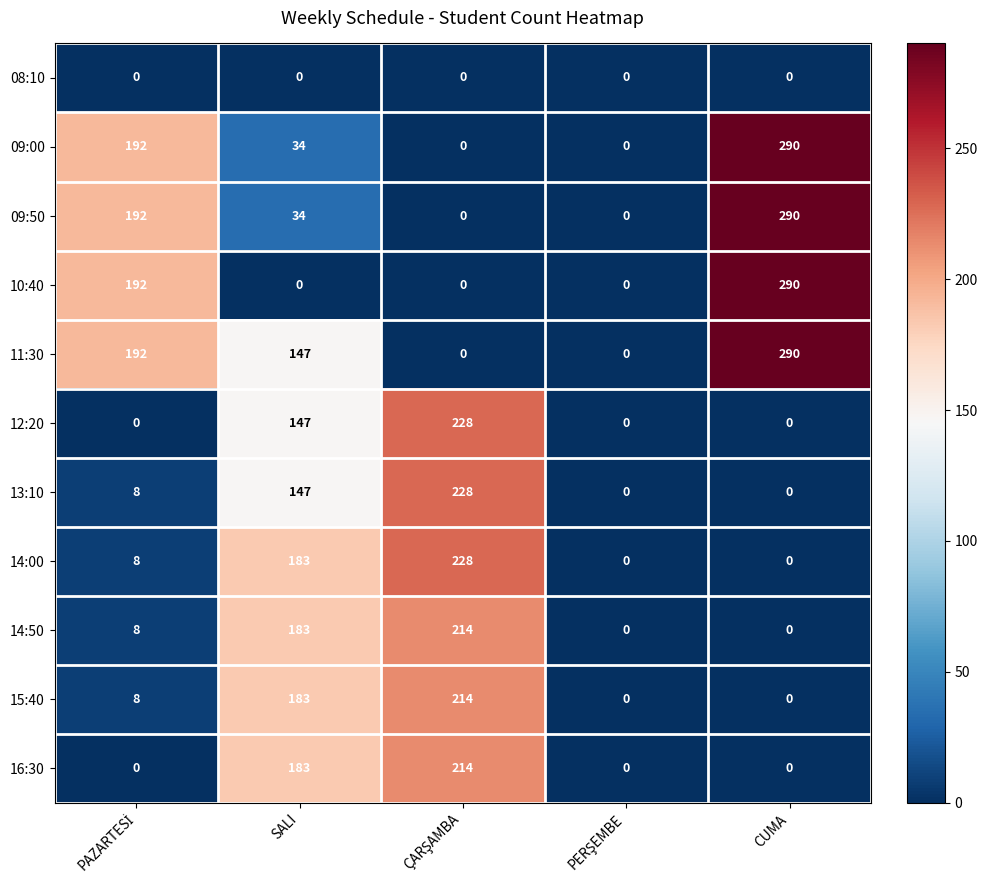

The value of 14:00 at CUMA is -128. True or false?

False